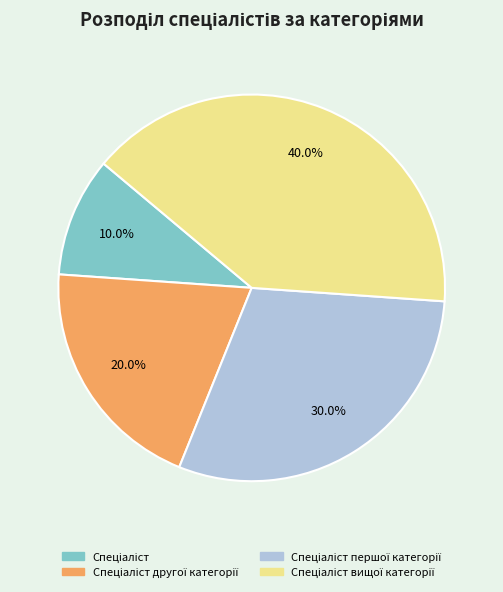

Does any single category account for the majority?

No